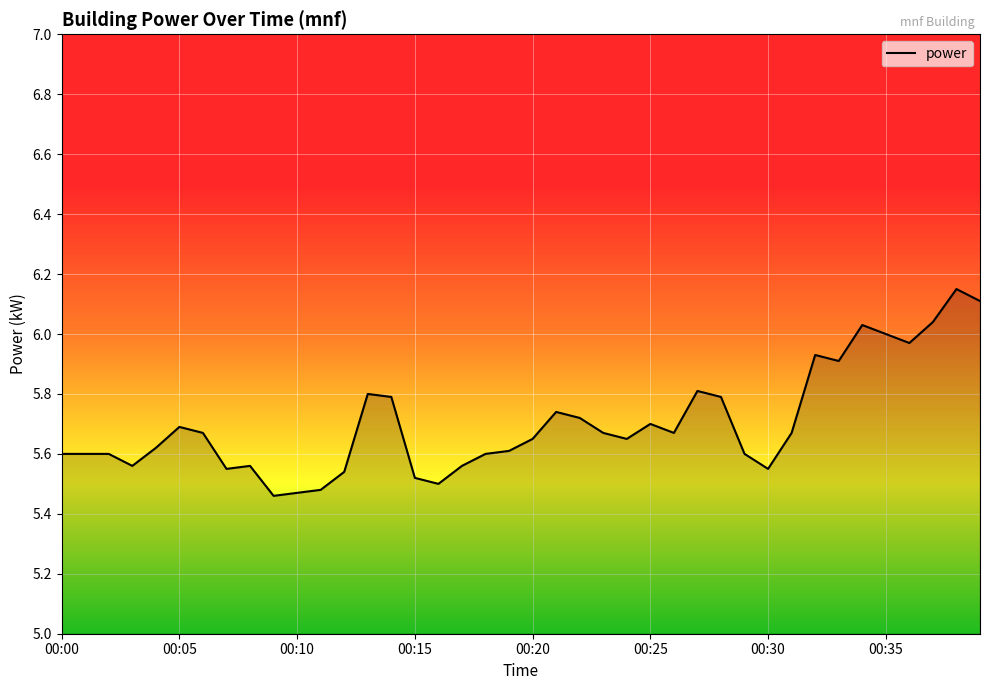

What is the difference between the maximum and minimum values?

0.7